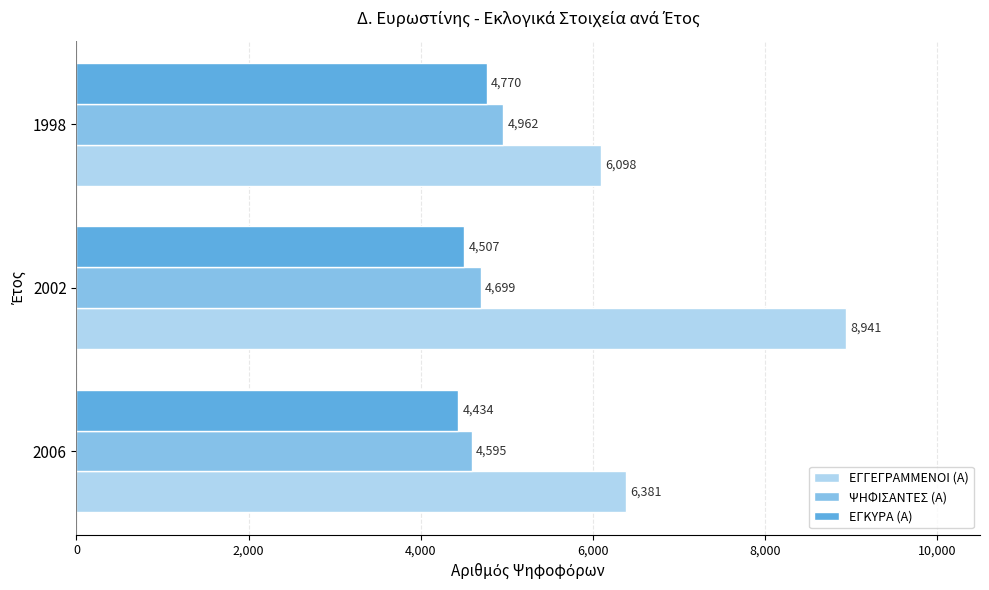

What is the average value of the ΨΗΦΙΣΑΝΤΕΣ (Α) series?

4752